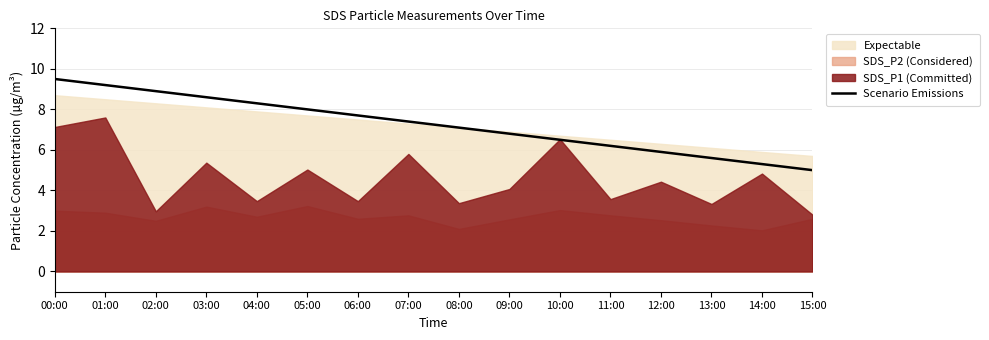

What is the label of the 3rd point from the right?

13:00